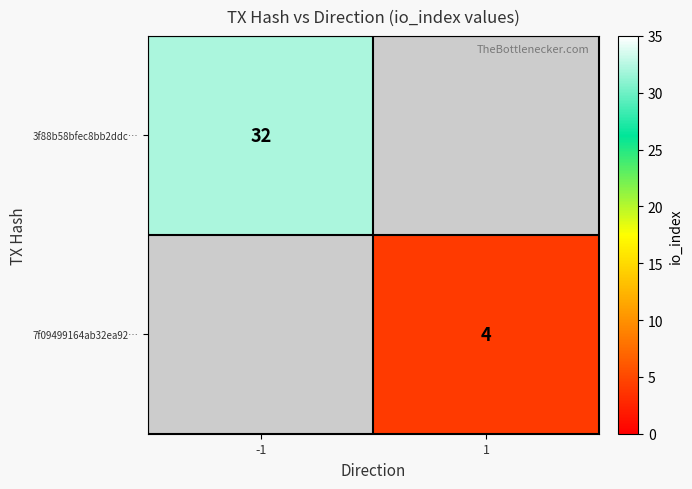

At how many categories does at least one series exceed 18?

1